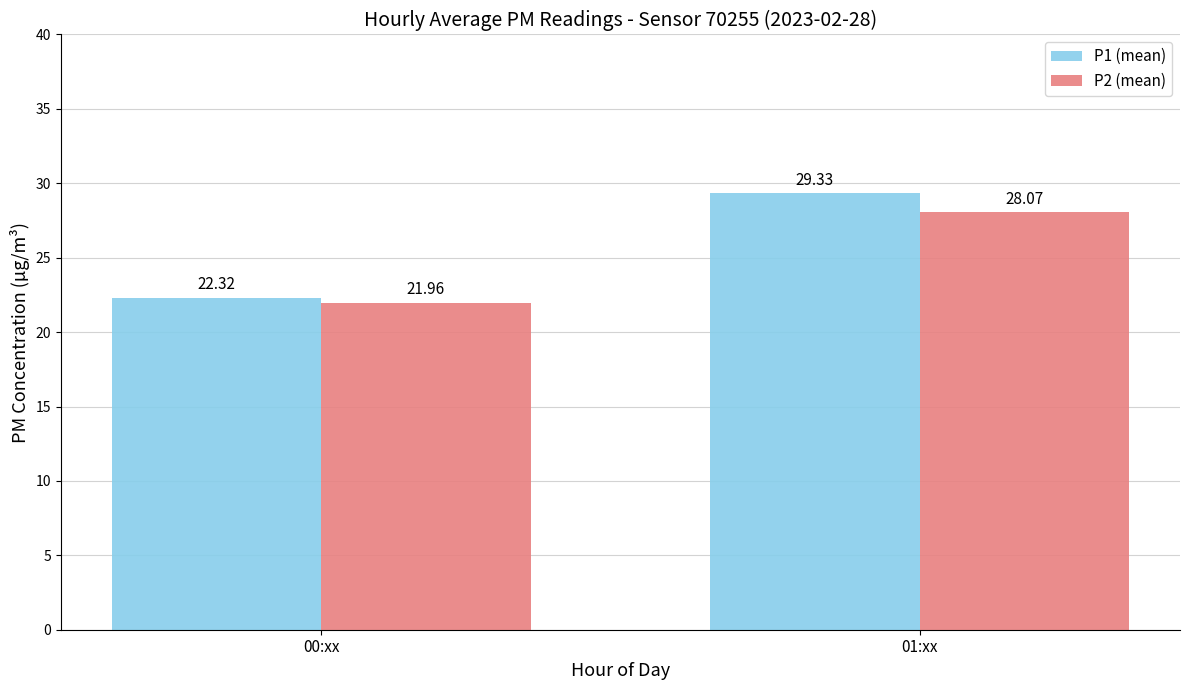

List the series in order of their overall mean, lowest first.

P2 (mean), P1 (mean)